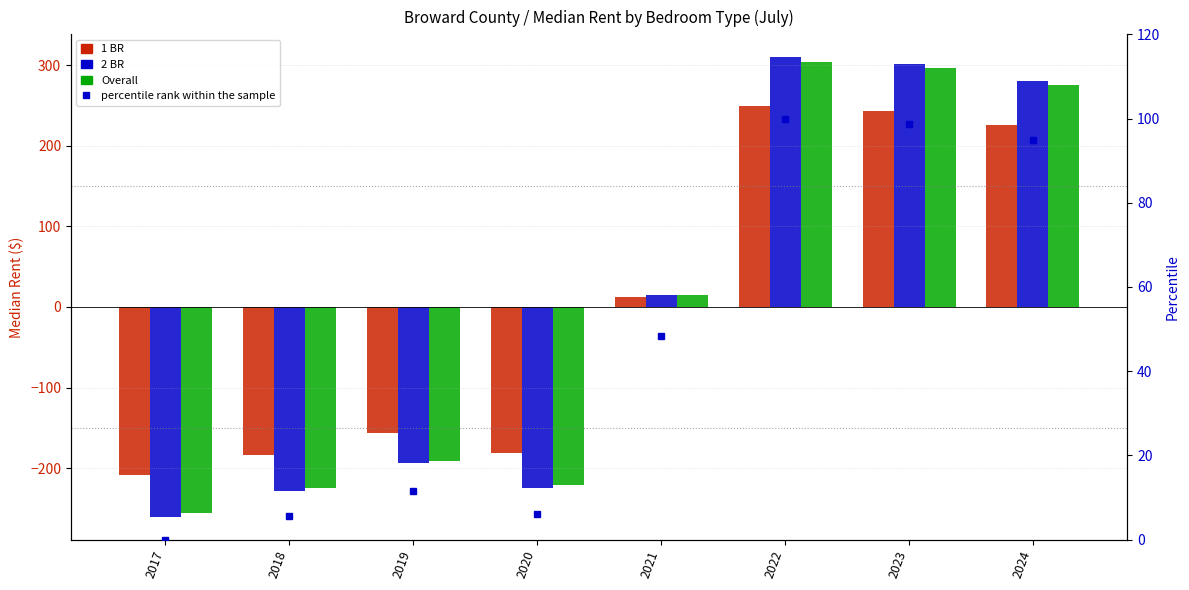

Which series changed the most between 2019 and 2020?

2 BR